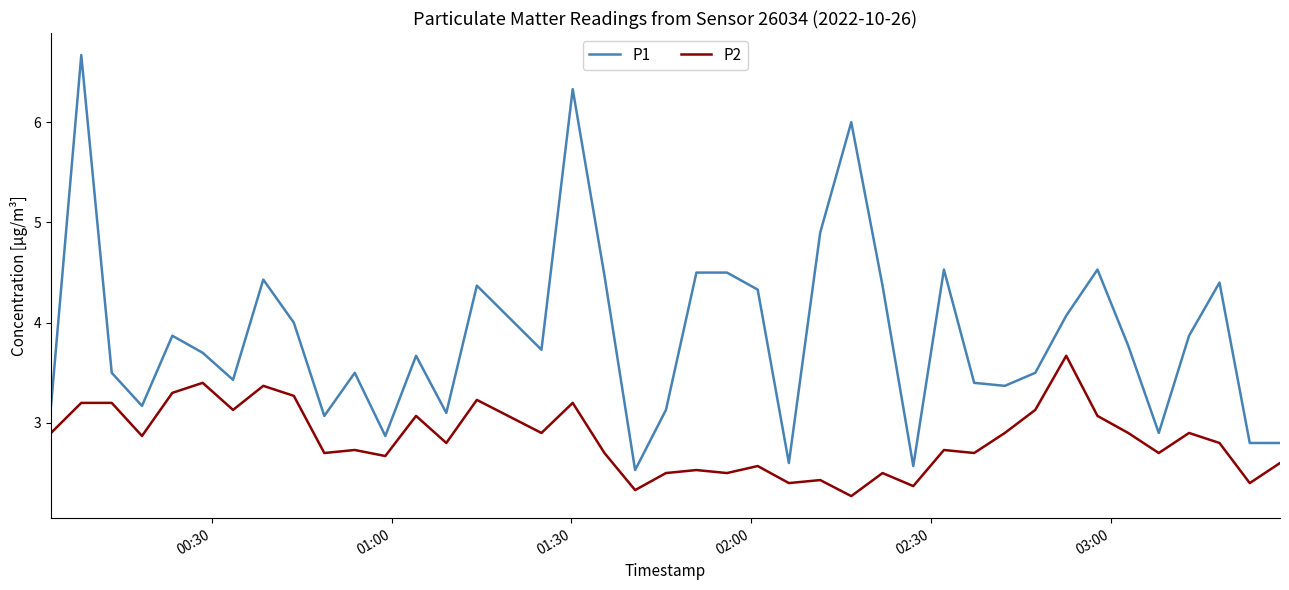

Which series has the largest range (max minus min)?

P1